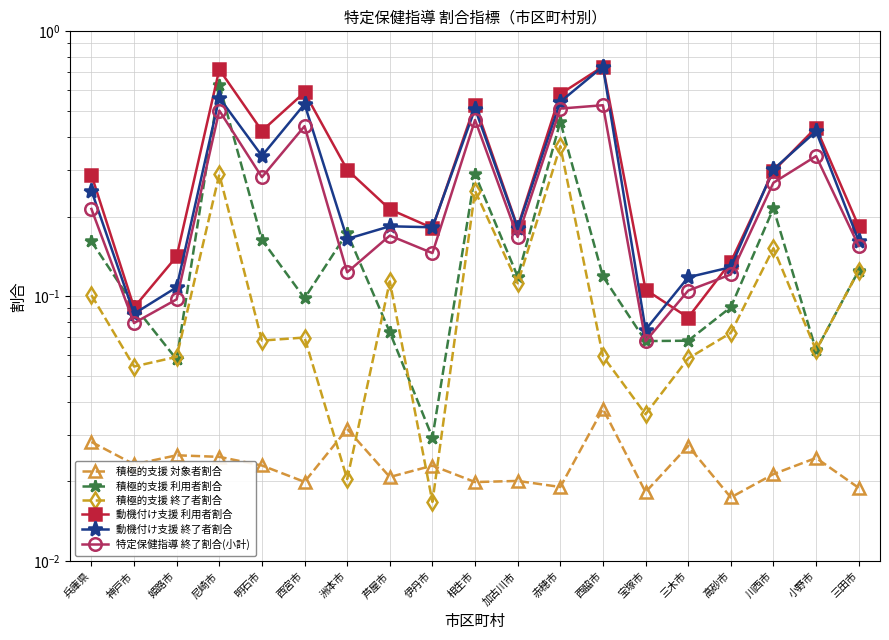

At which label is 動機付け支援 終了者割合 closest to 0?

宝塚市